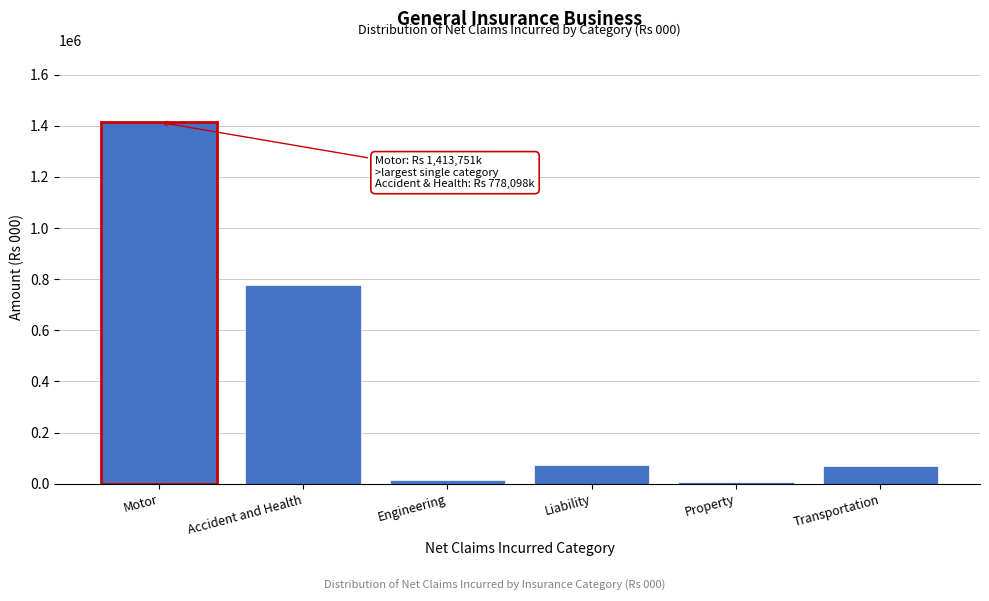

Which has a higher value, Engineering or Transportation?

Transportation